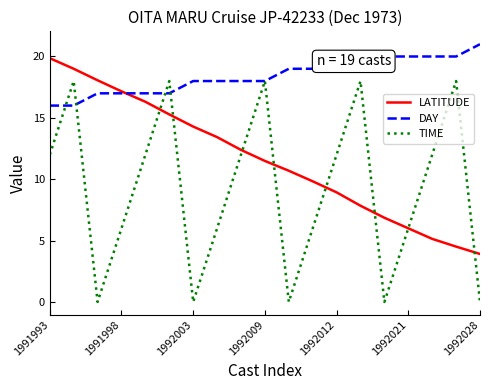

Rank the series by their maximum value, from lowest to highest.

TIME, LATITUDE, DAY